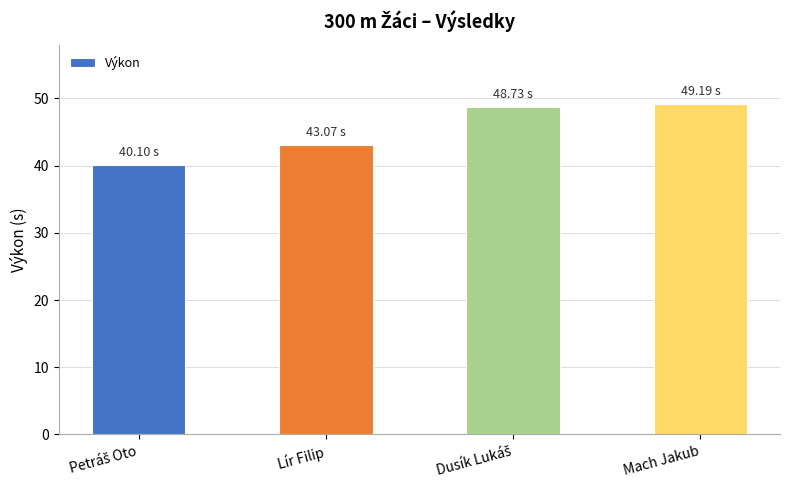

Are the bars grouped side by side (vs. stacked)?

No